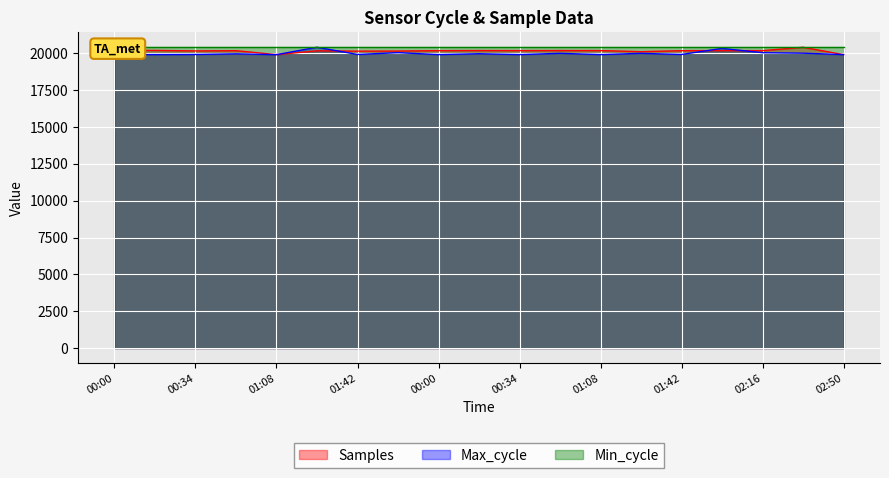

After their last crossing, which series has the higher values: Max_cycle or Samples?

Max_cycle